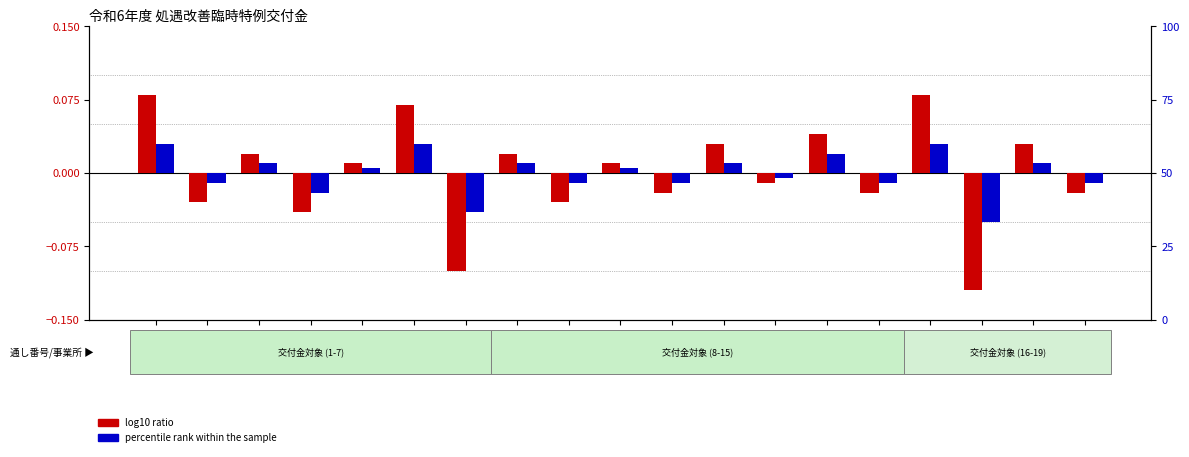

Is it true that percentile rank within the sample equals 0.0 at 事業所
5?

True